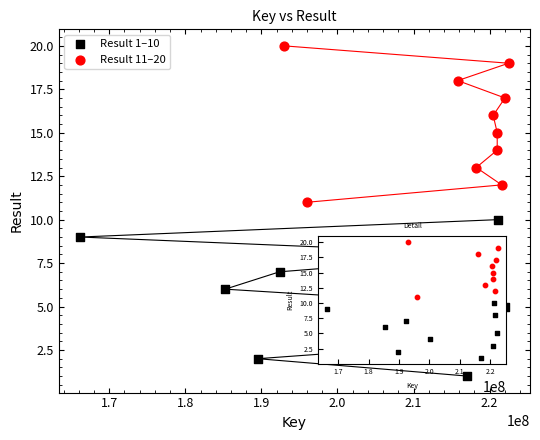

Which series reaches the maximum Y coordinate?

Result 11–20